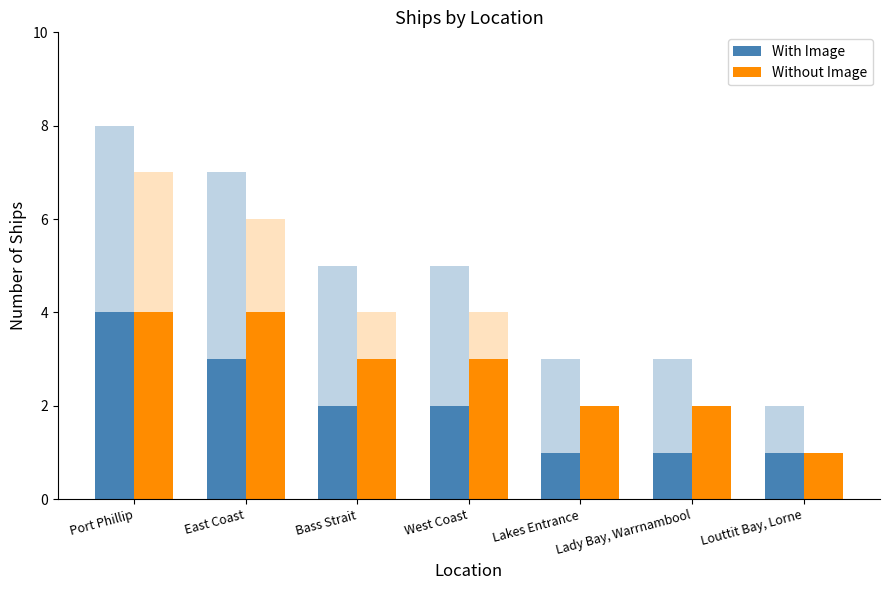

Read the Without Image value at Bass Strait.

3